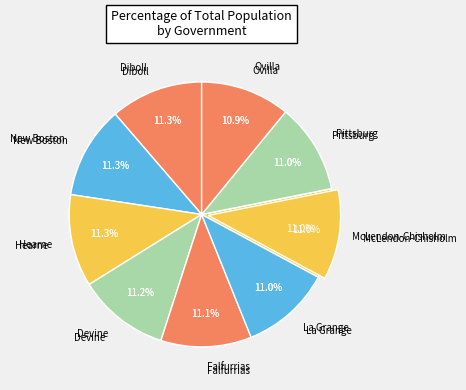

True or false: La Grange accounts for 11% of the total.

True